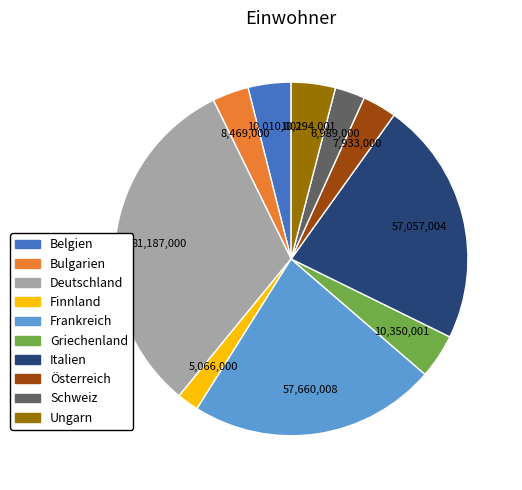

Does any single category account for the majority?

No